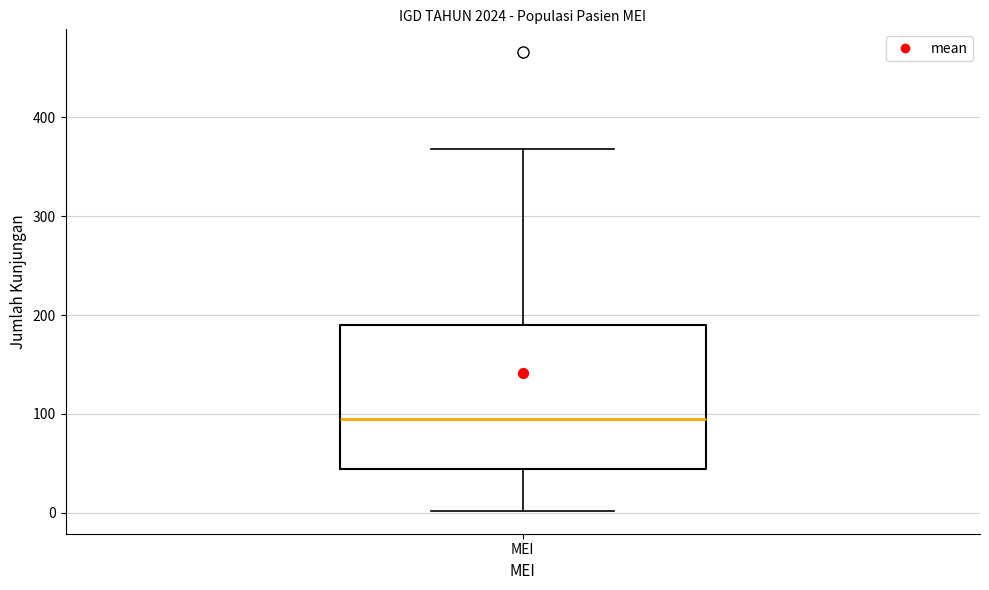

Read this box plot against the y-axis: the position of the median line, the range covered by the box, and the ends of both whiskers. The values are not printed on the chart, so give them approximately, as read against the axis.

median 100, box 40 to 190, whiskers 0 to 370